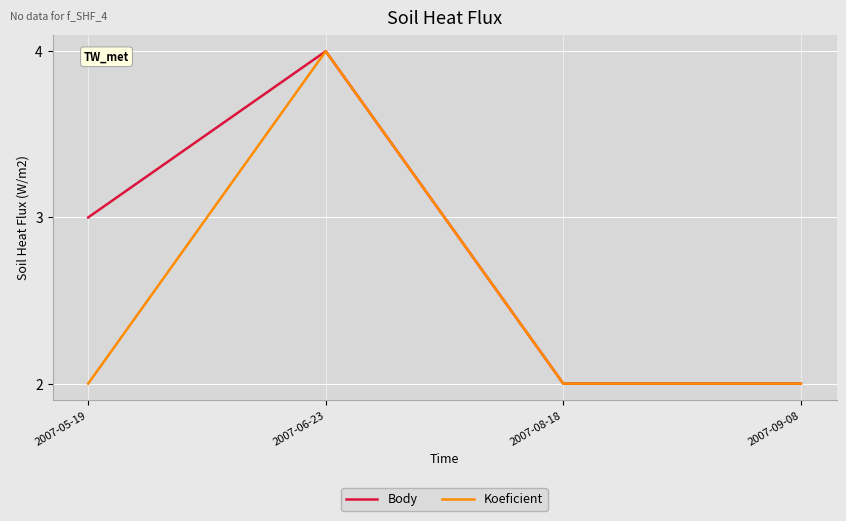

Count the number of data series in this chart.

2